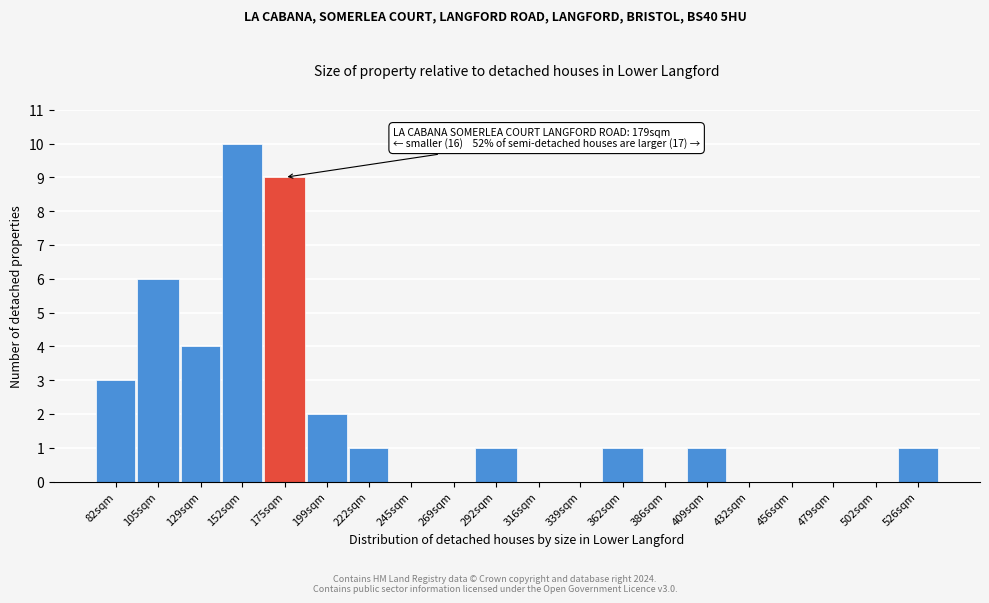

Reading left to right, transcribe all the data shown in this chart.

82sqm=3	105sqm=6	129sqm=4	152sqm=10	175sqm=9	199sqm=2	222sqm=1	245sqm=0	269sqm=0	292sqm=1	316sqm=0	339sqm=0	362sqm=1	386sqm=0	409sqm=1	432sqm=0	456sqm=0	479sqm=0	502sqm=0	526sqm=1